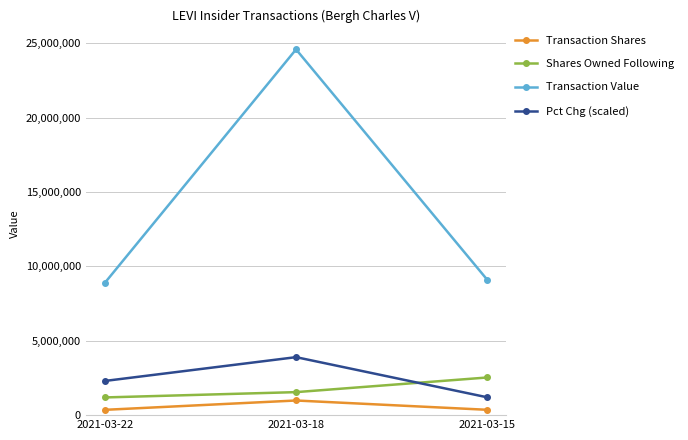

Which category has the highest value in the Transaction Value series?

2021-03-18